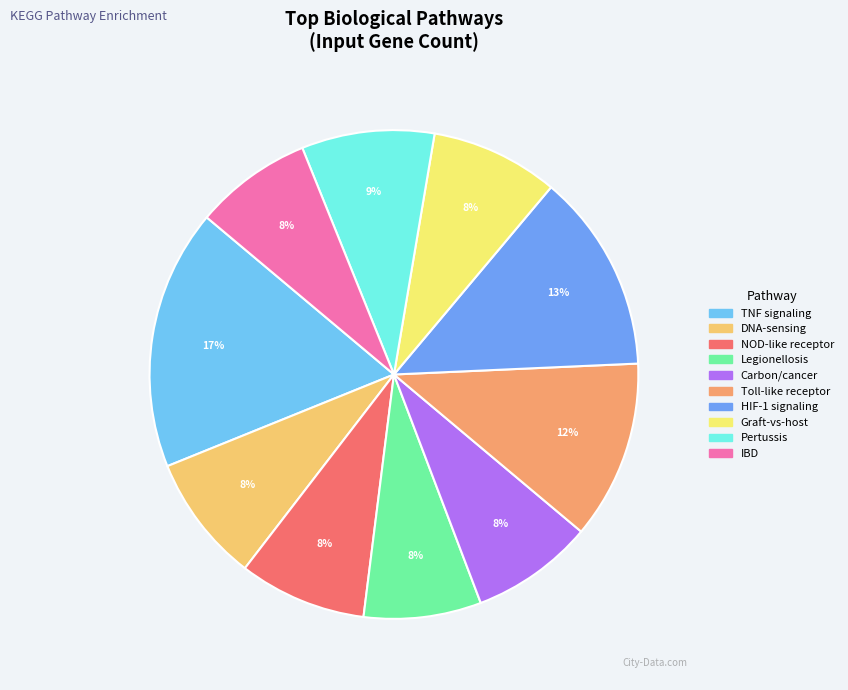

How many slices are in this pie chart?

10